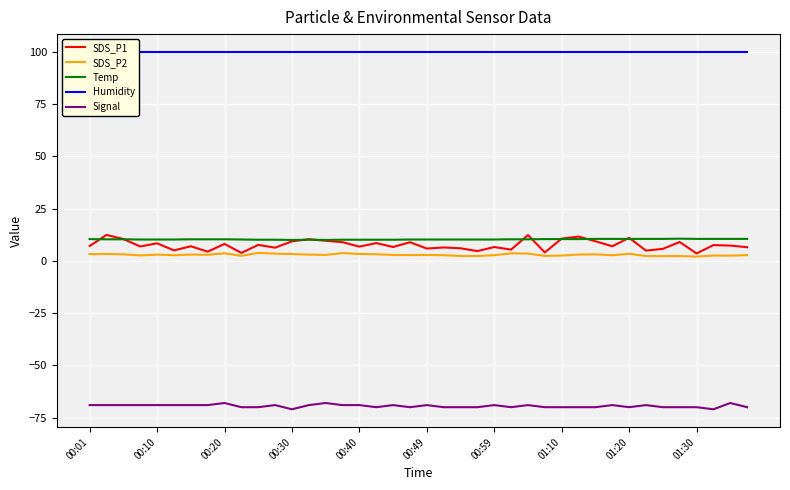

What is the value of the Humidity point at the 3rd from the left?

99.9